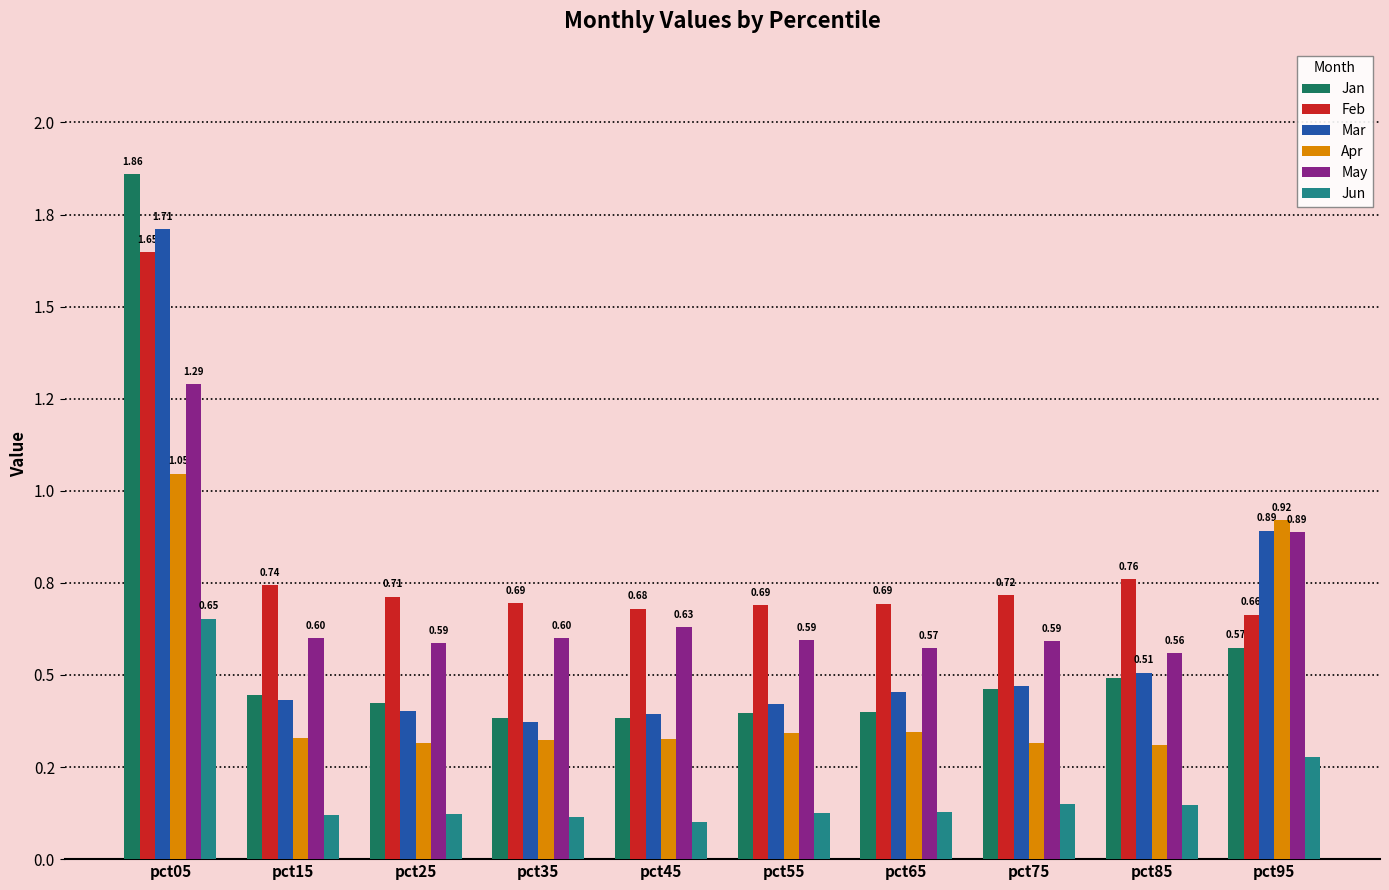

Rank the series by their maximum value, from lowest to highest.

Jun, Apr, May, Feb, Mar, Jan